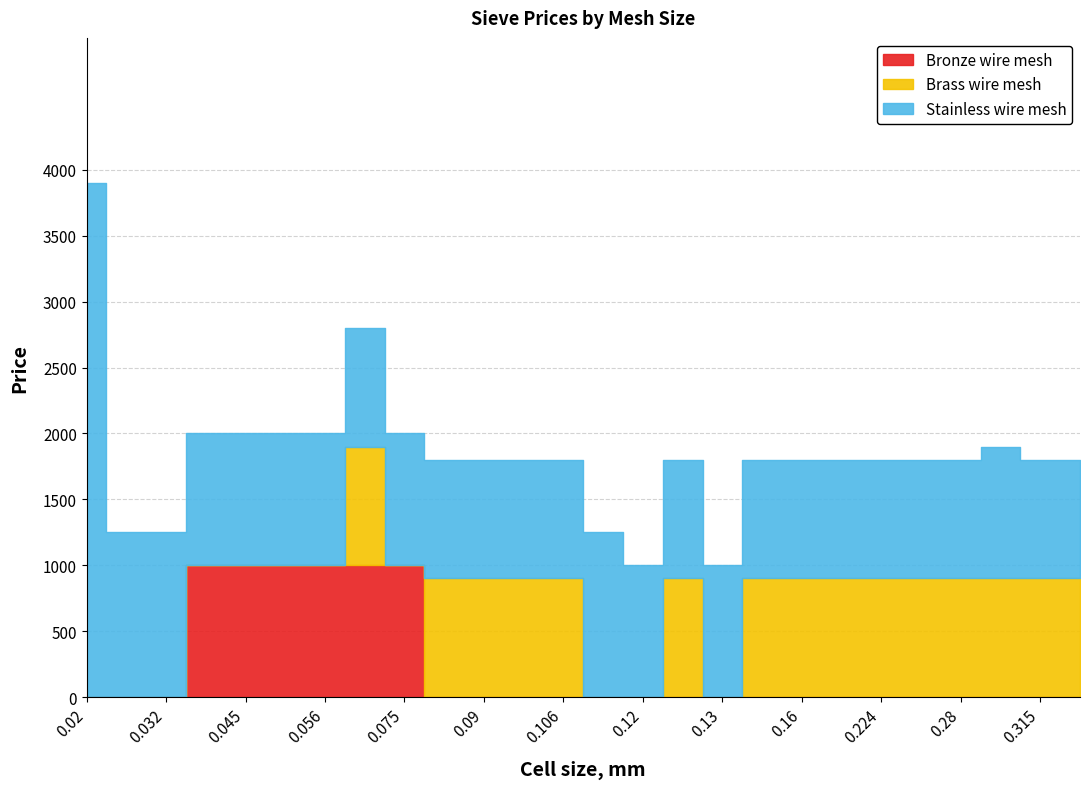

What is the total value across all series at 0.02?

3900